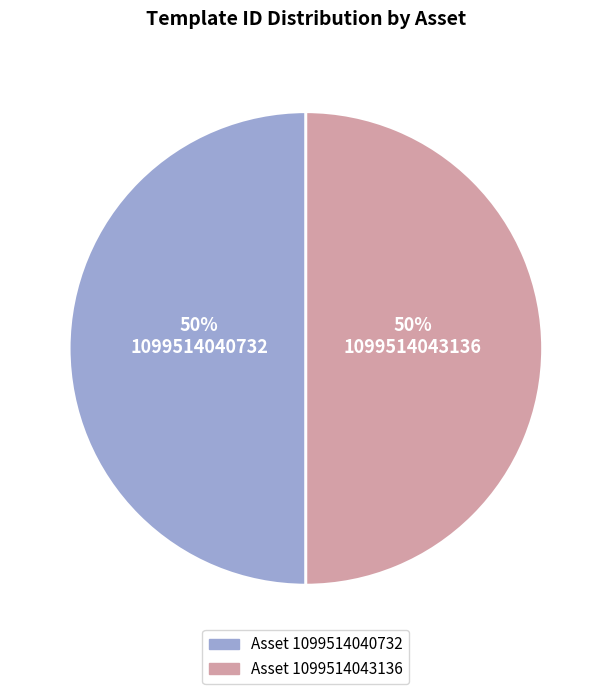

Approximately how many times larger is the value at 1099514040732 compared to 1099514043136?

1.0